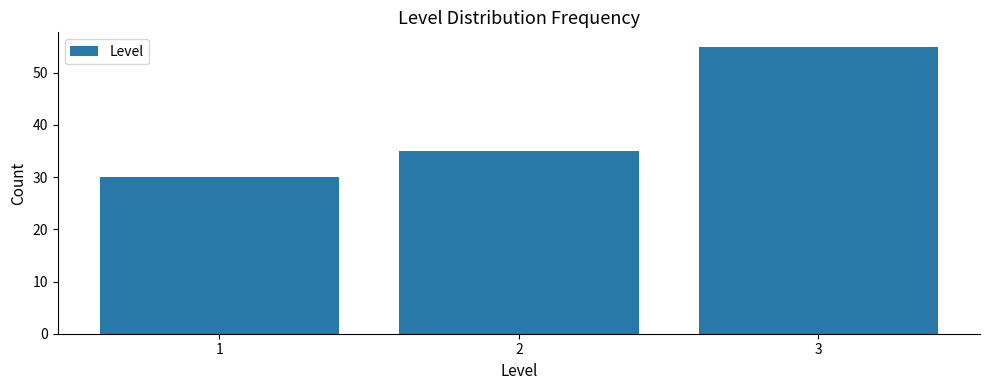

Reading left to right, transcribe all the data shown in this chart.

1=30	2=35	3=55